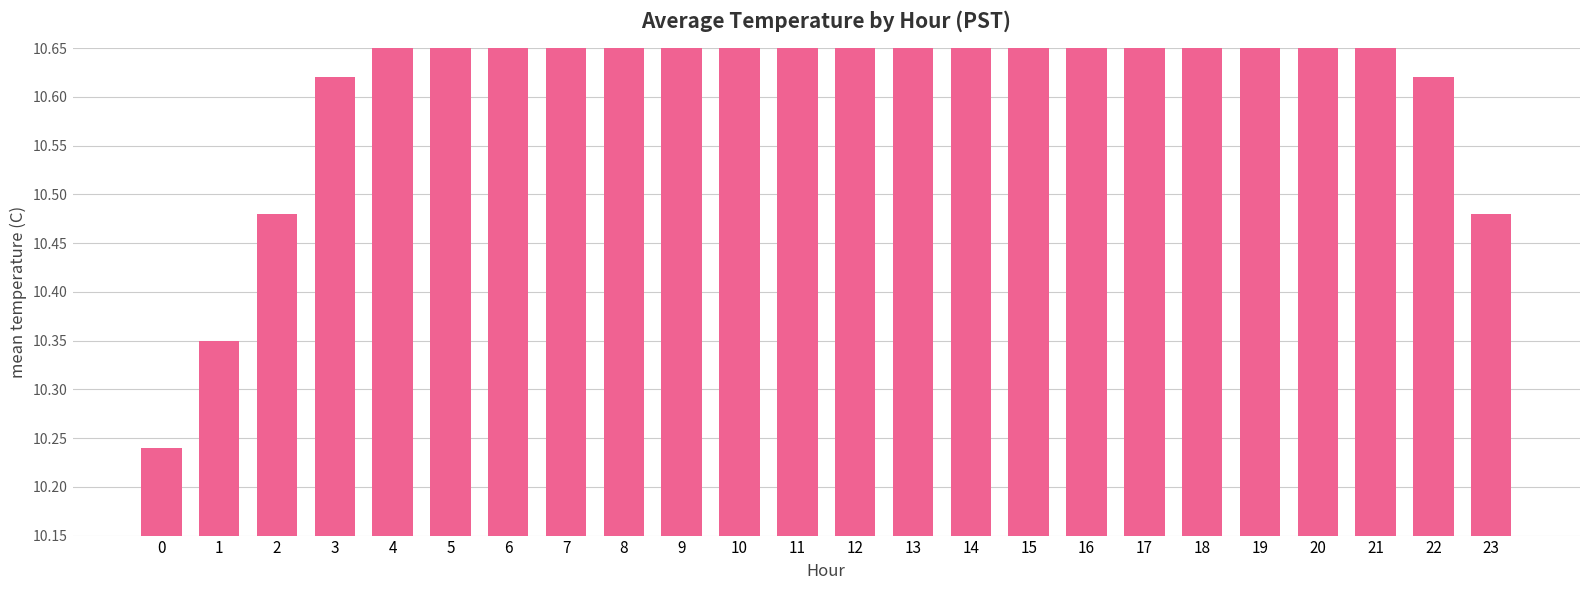

Rank the categories by value from lowest to highest.

0, 1, 2, 23, 3, 22, 4, 21, 5, 20, 6, 19, 7, 18, 8, 17, 9, 16, 15, 10, 14, 11, 13, 12